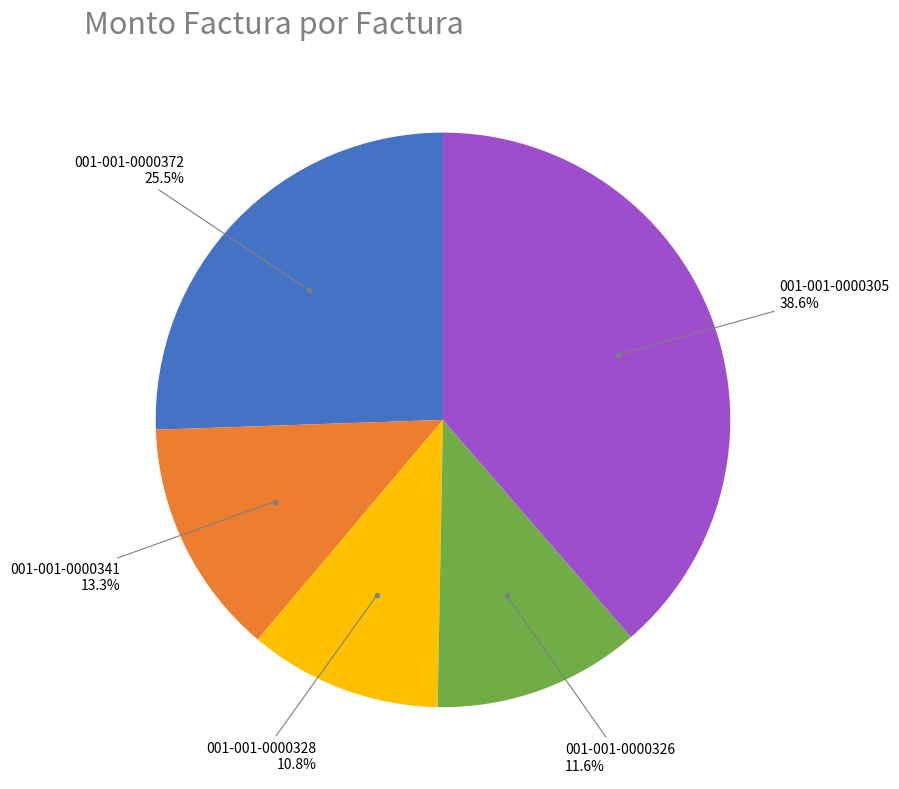

What is the ratio of the value at 001-001-0000328 to the value at 001-001-0000372?

0.4